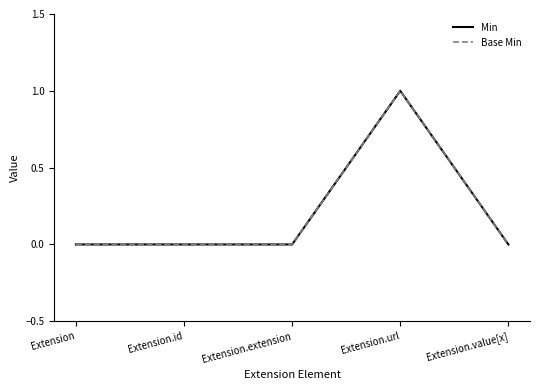

Does the chart display data point markers on the line(s)?

No